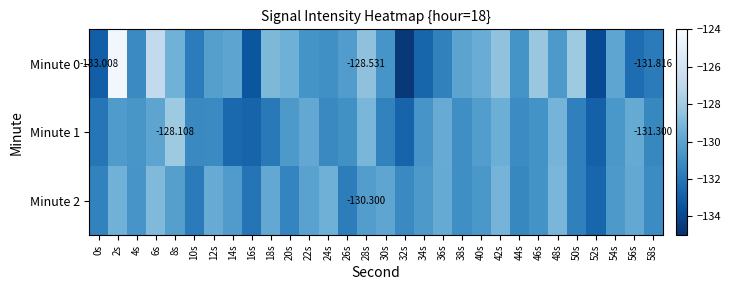

Which has a higher value, 22s or 16s?

22s